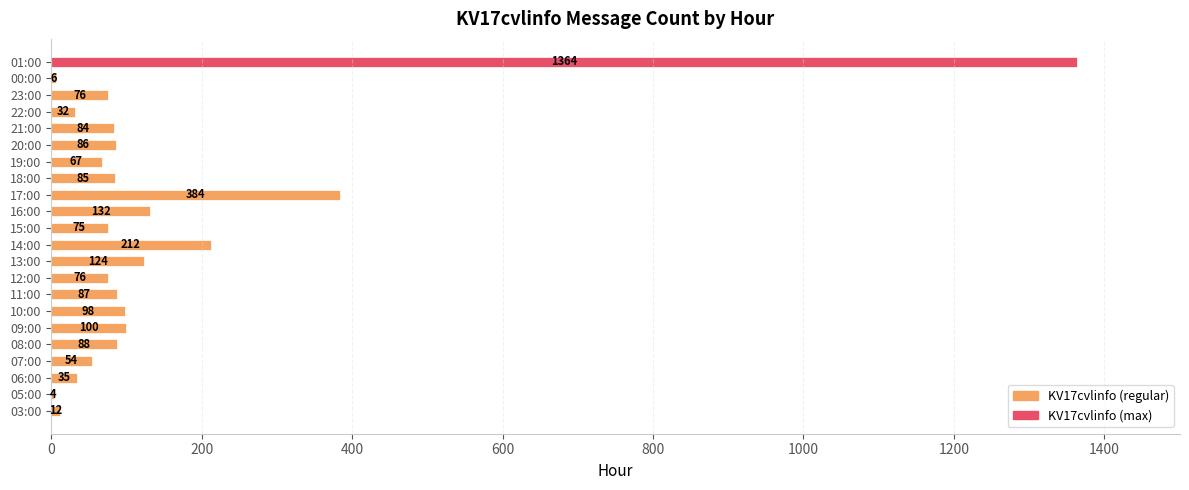

What is the change in value from 08:00 to 18:00?

-3